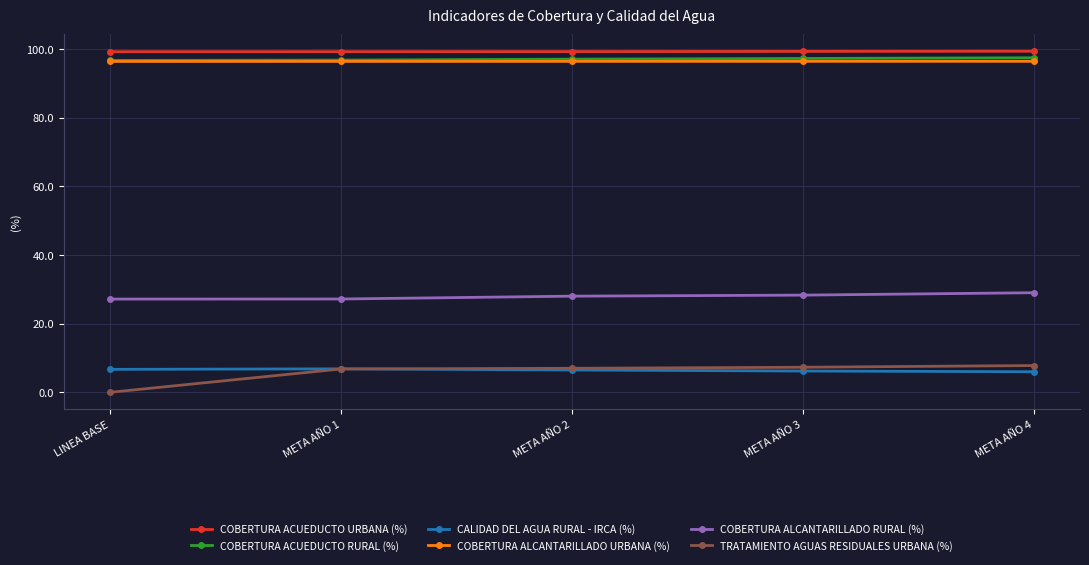

What is the label of the 4th point from the left?

META AÑO 3